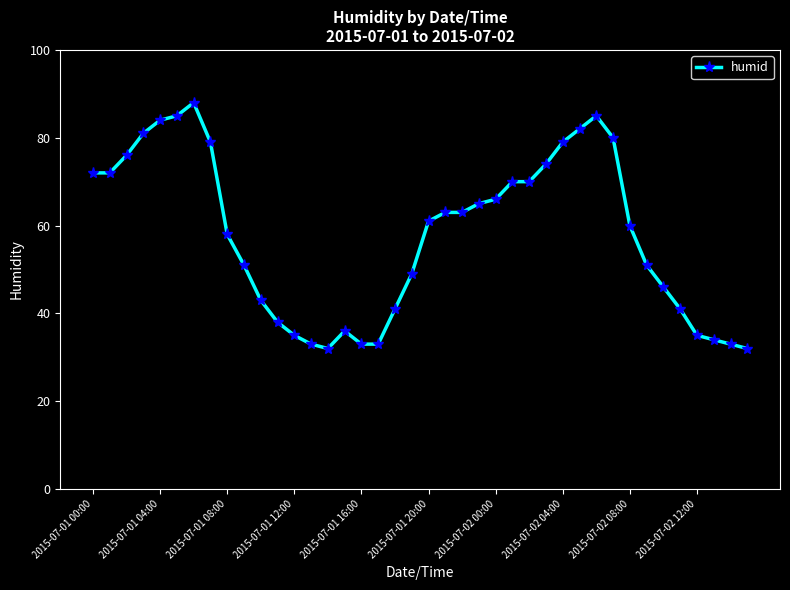

What is the sum of all values?

2309